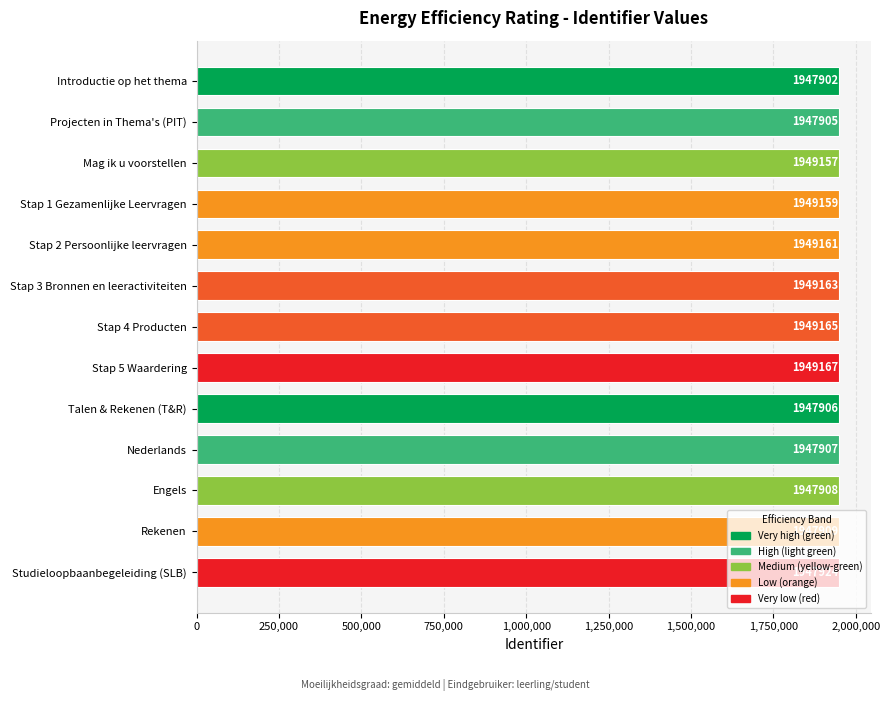

Rank the categories by value from highest to lowest.

Stap 5 Waardering, Stap 4 Producten, Stap 3 Bronnen en leeractiviteiten, Stap 2 Persoonlijke leervragen, Stap 1 Gezamenlijke Leervragen, Mag ik u voorstellen, Studieloopbaanbegeleiding (SLB), Rekenen, Engels, Nederlands, Talen & Rekenen (T&R), Projecten in Thema's (PIT), Introductie op het thema